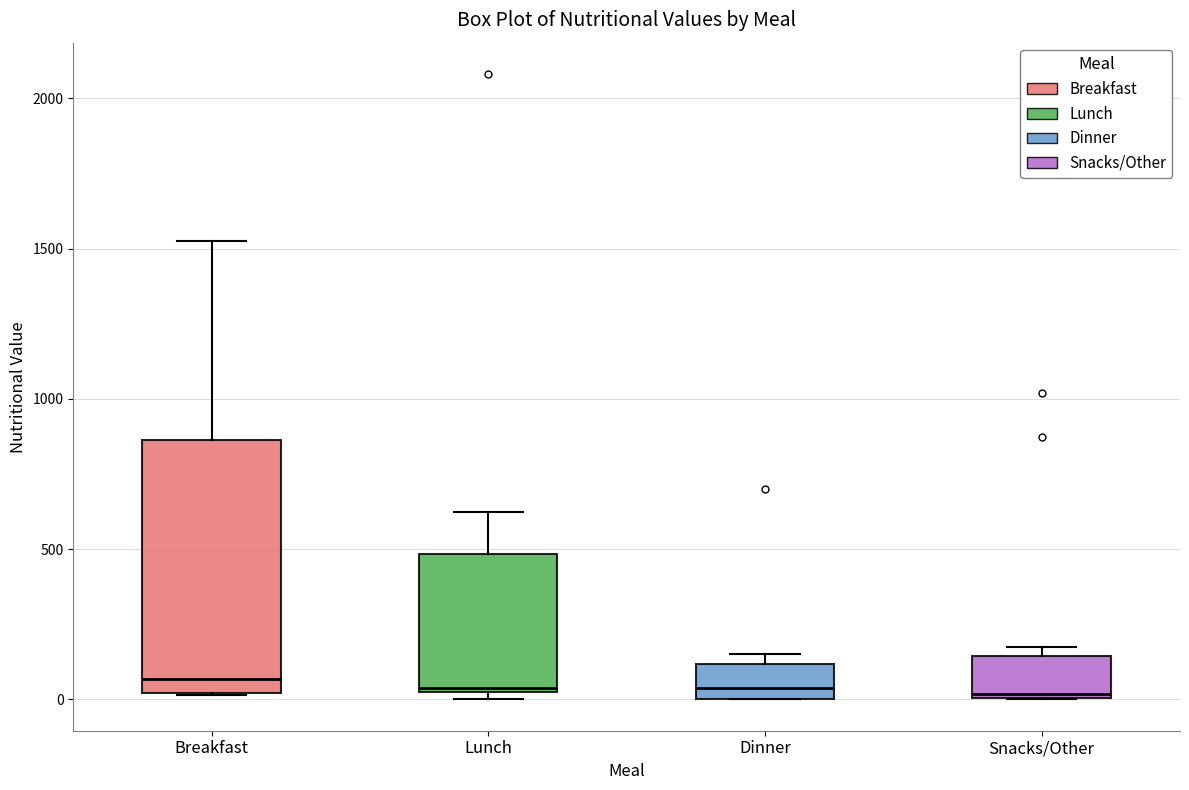

Where is the lower edge of the box for Lunch on the y-axis? The values are not printed on the chart, so give them approximately, as read against the axis.

0